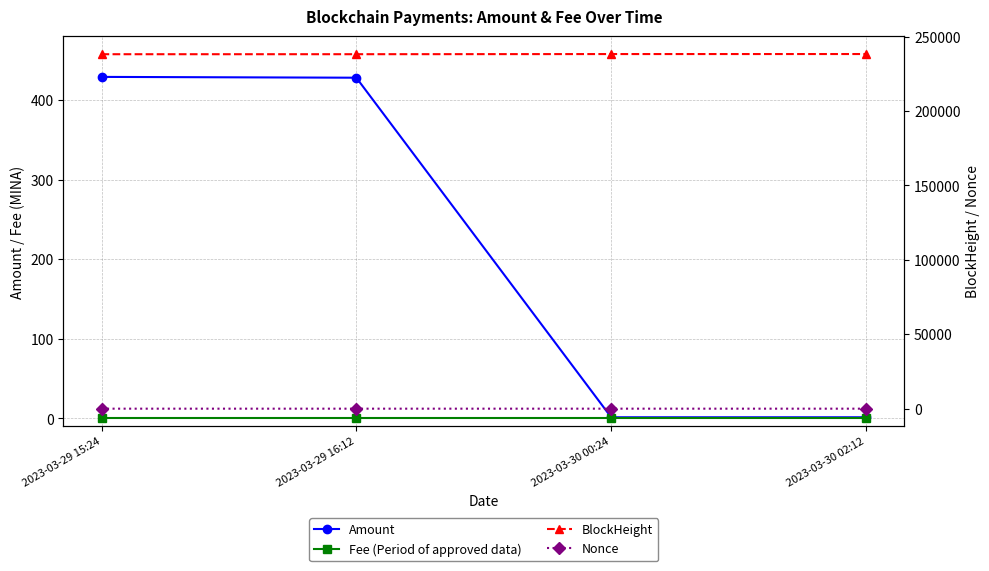

At which label does Amount first exceed 427?

2023-03-29 15:24